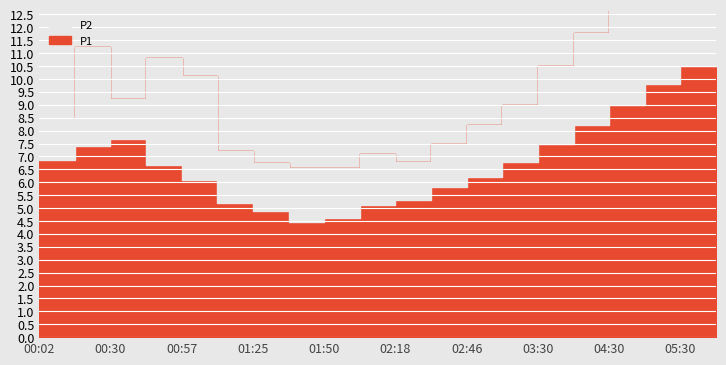

Does the chart display data point markers on the line(s)?

No